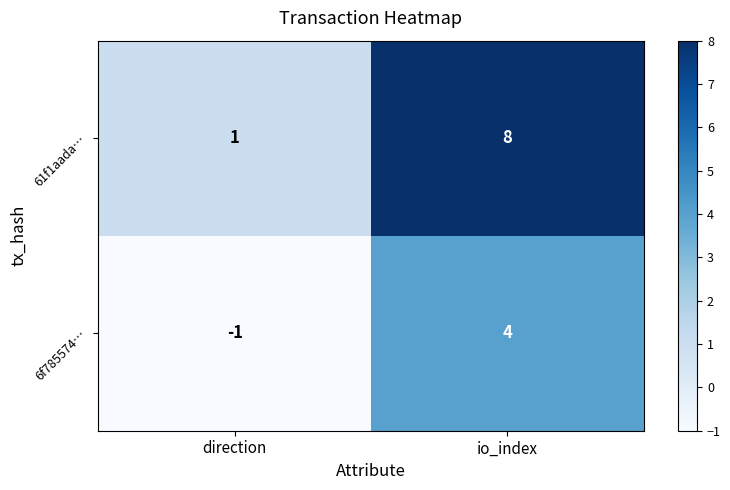

The 6f785574… series shows 4 at io_index. True or false?

True